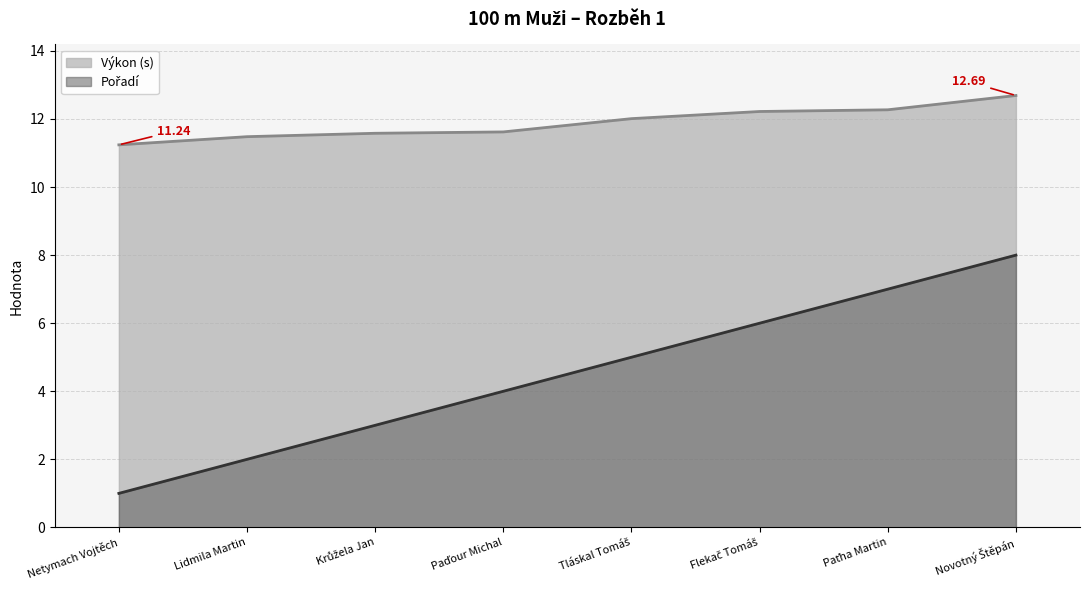

At which category does the chart reach its minimum across all series?

Netymach Vojtěch